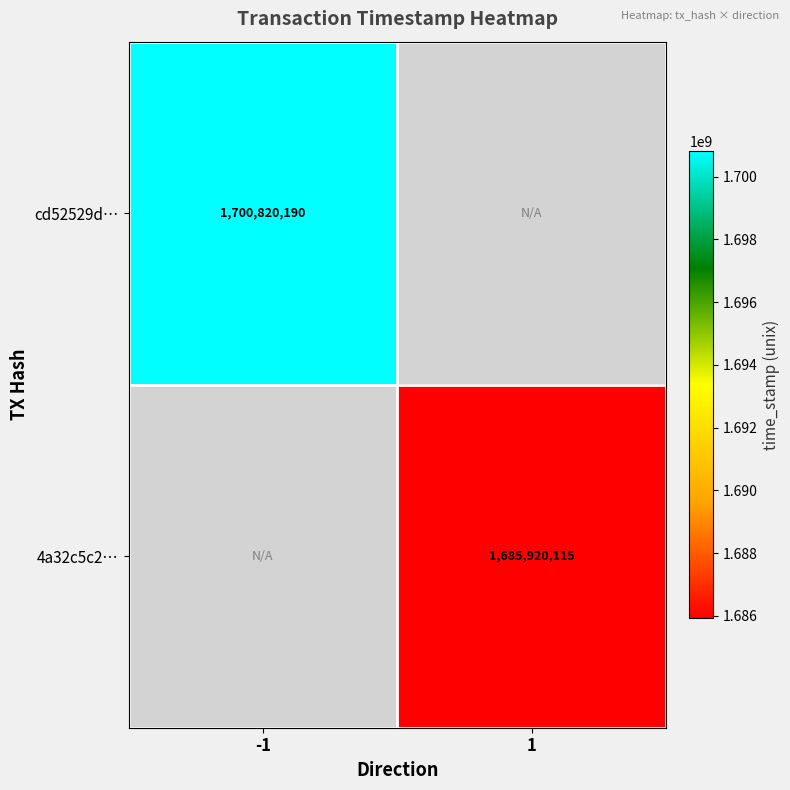

How many data points does each series have?

2